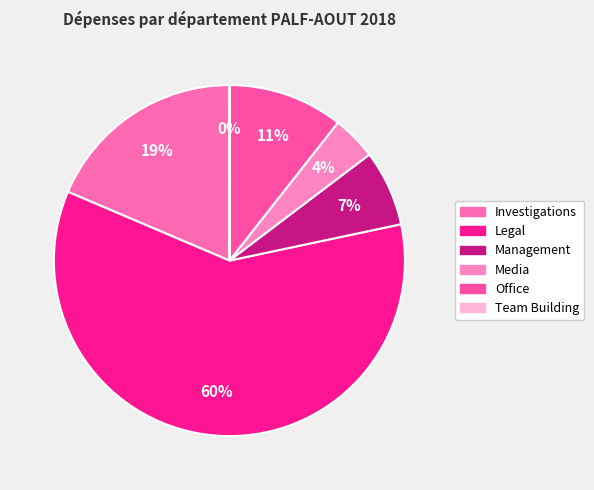

Count the number of slices in the pie.

6